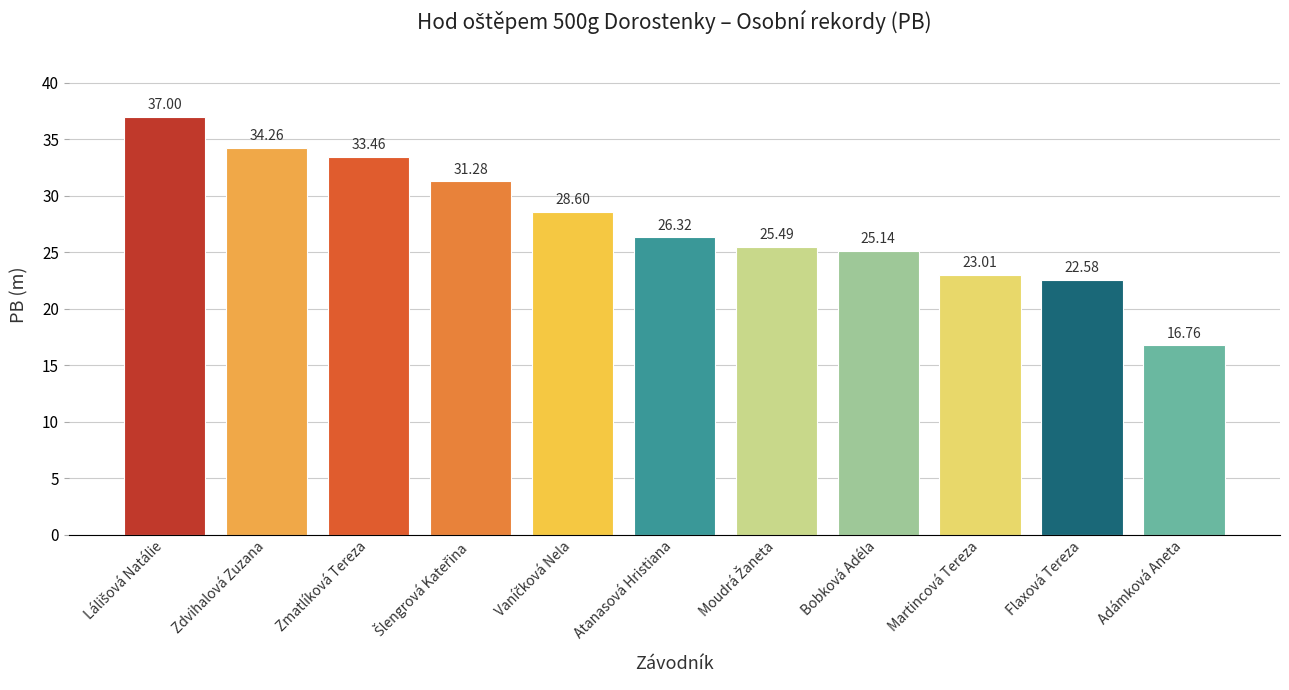

Which has a higher value, Flaxová Tereza or Atanasová Hristiana?

Atanasová Hristiana